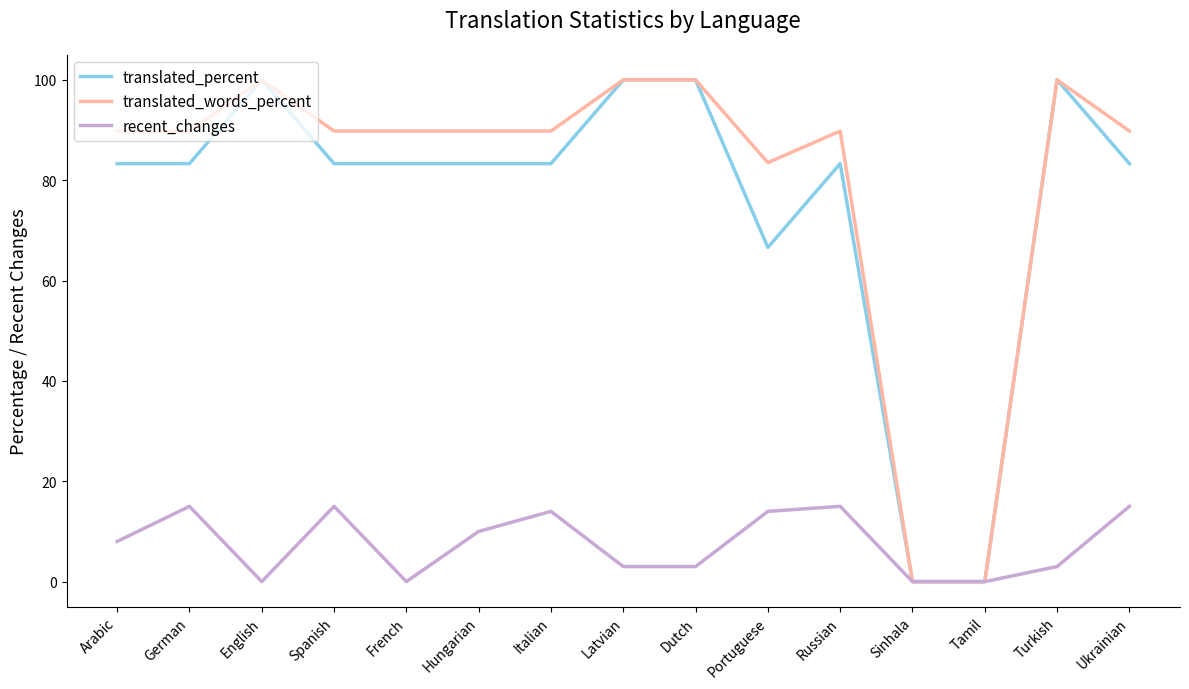

Between English and French, which series saw the biggest shift?

translated_percent